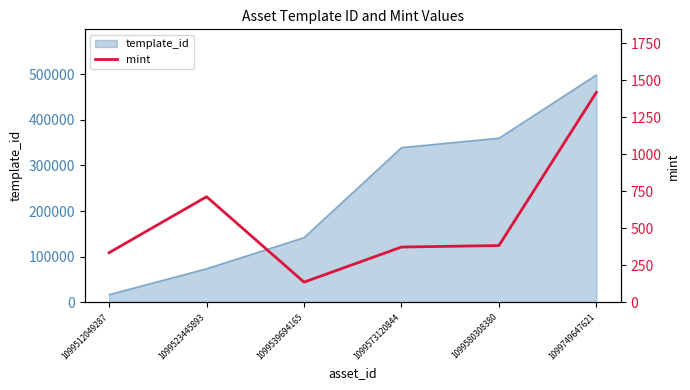

What is the maximum value shown in the chart?

1419